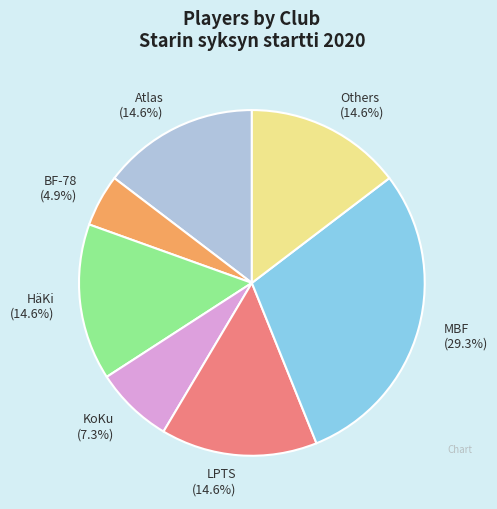

Does BF-78 (4.9%) account for over 50% of the chart?

No